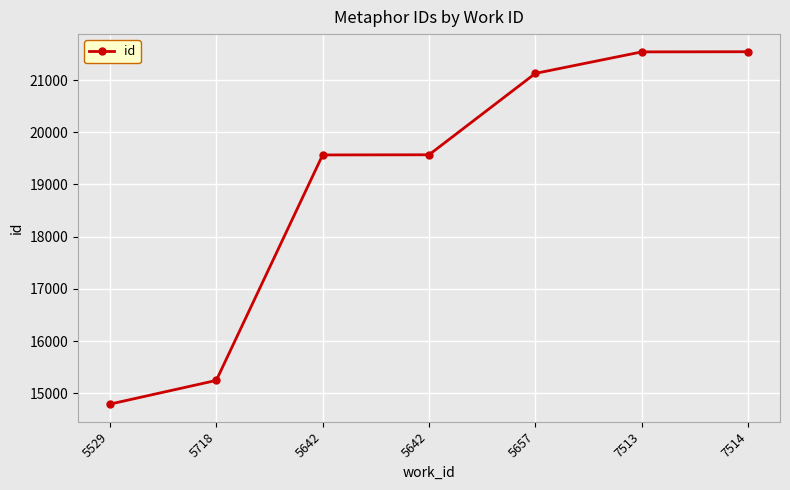

Rank the categories by value from lowest to highest.

5529, 5718, 5642, 5642, 5657, 7513, 7514